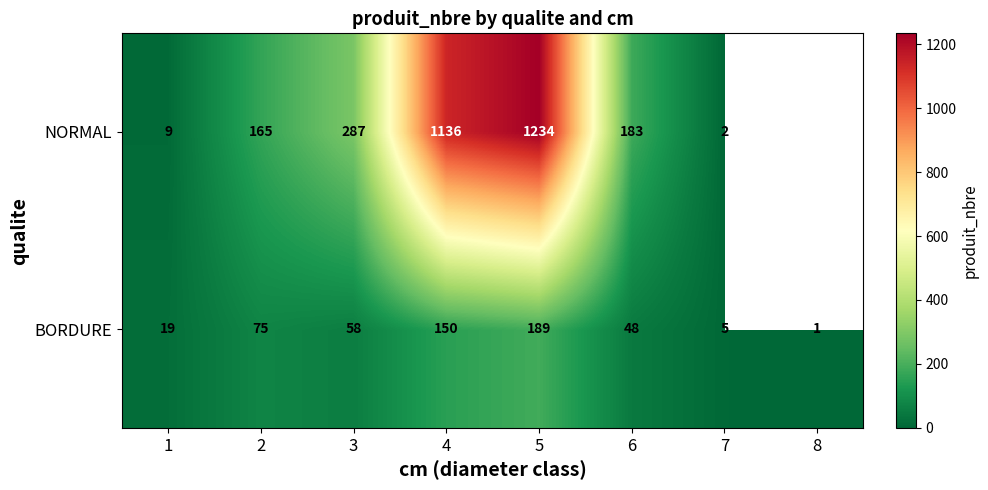

What is the sum of all BORDURE values?

545.0